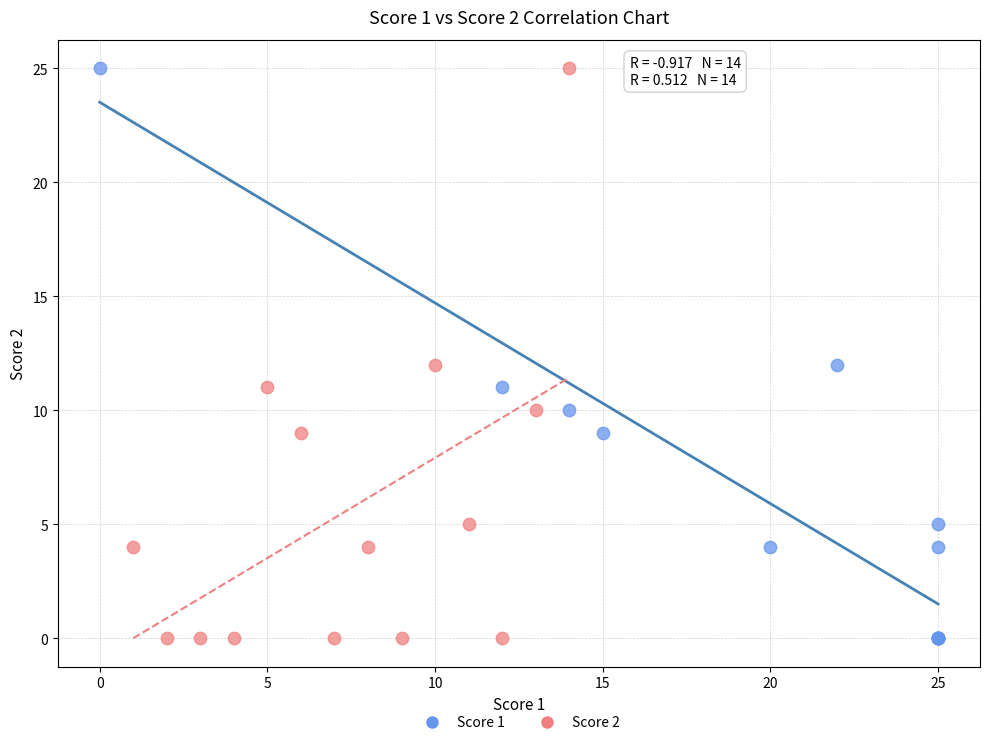

What are all the series names shown in the legend?

Score 1, Score 2